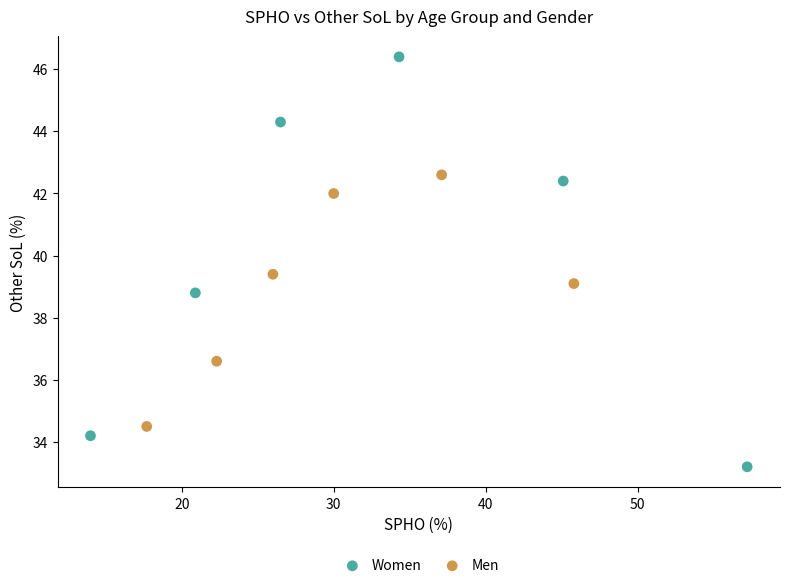

Which series reaches the maximum Y coordinate?

Women